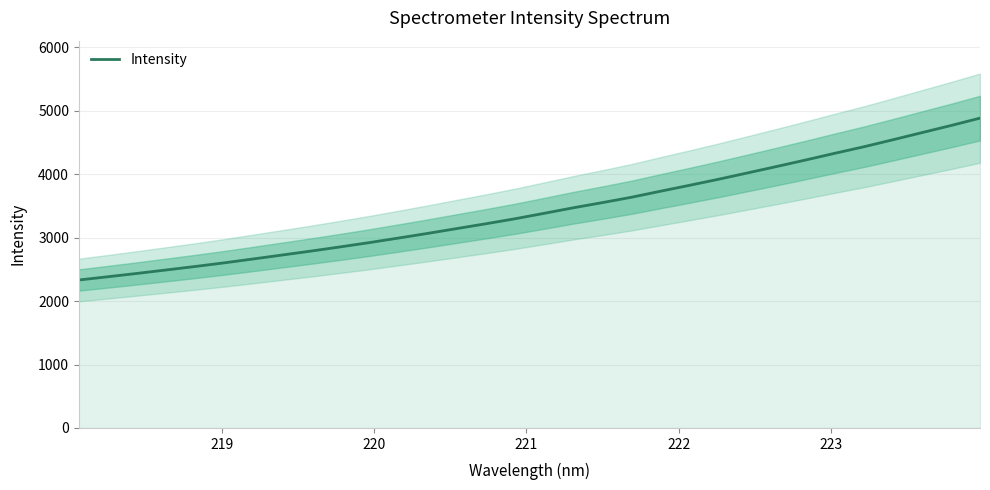

How many series are shown in this chart?

1